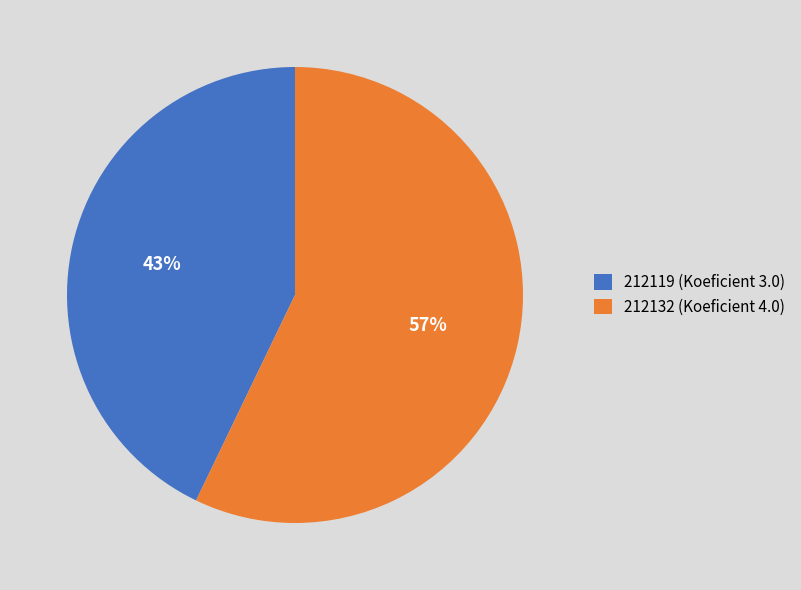

The 212119 slice represents 43% of the pie. True or false?

True